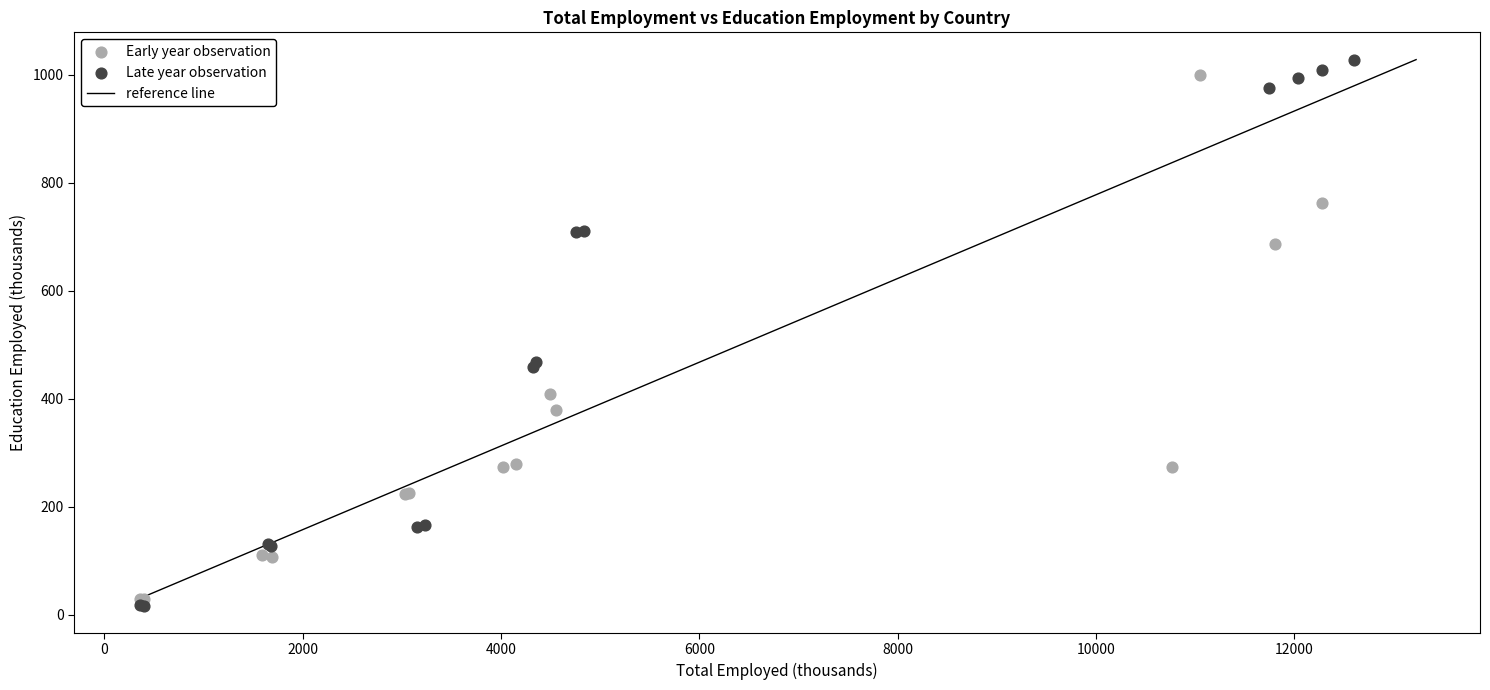

Which series contains the highest Y value?

Late year observation